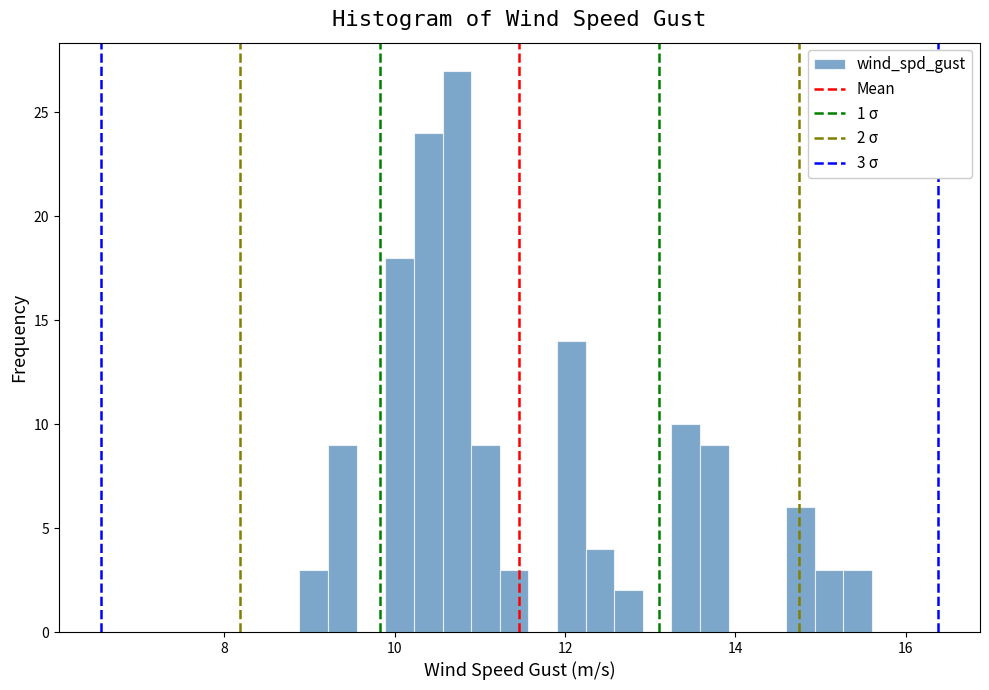

Read against the x-axis, roughly where is the centre of the tallest bar?

10.8